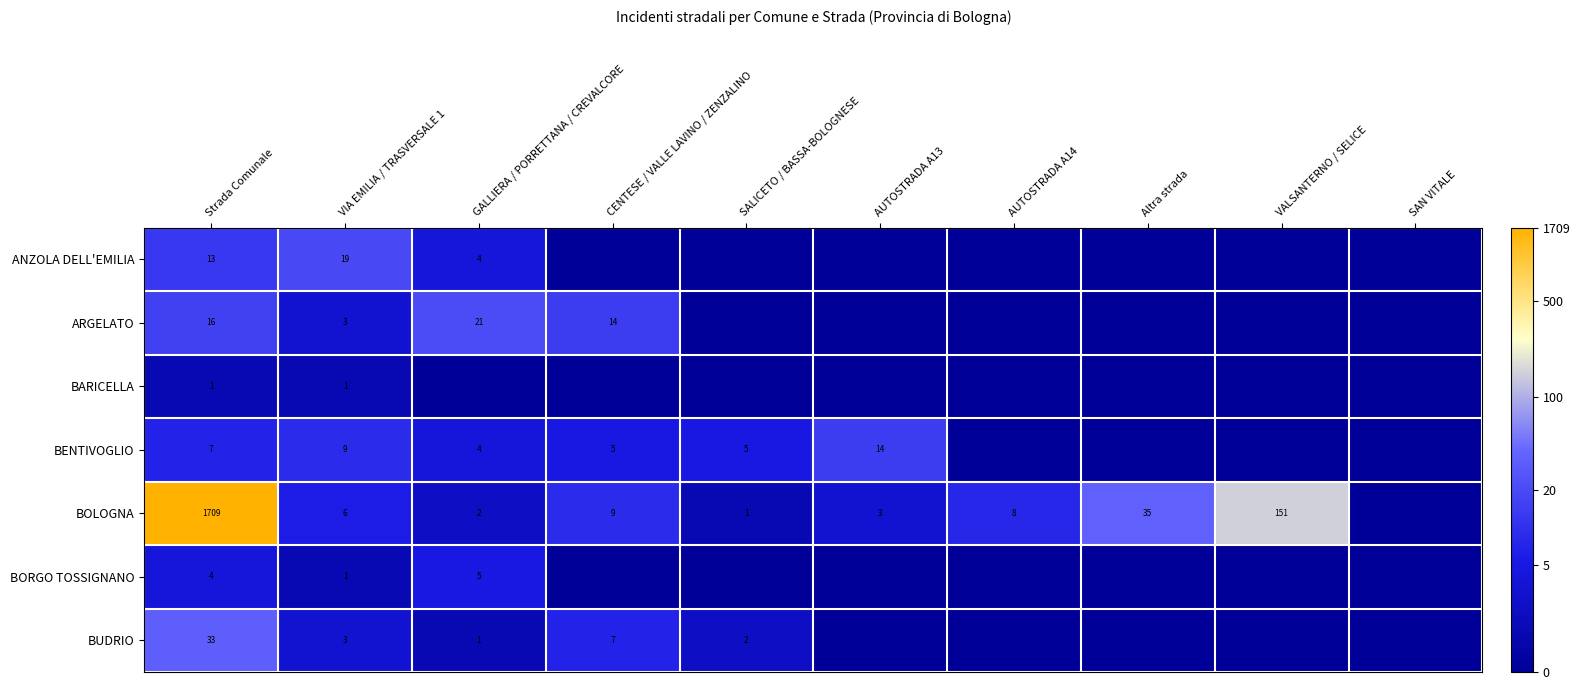

What is the difference between the BUDRIO values at CENTESE / VALLE LAVINO / ZENZALINO and Strada Comunale?

26